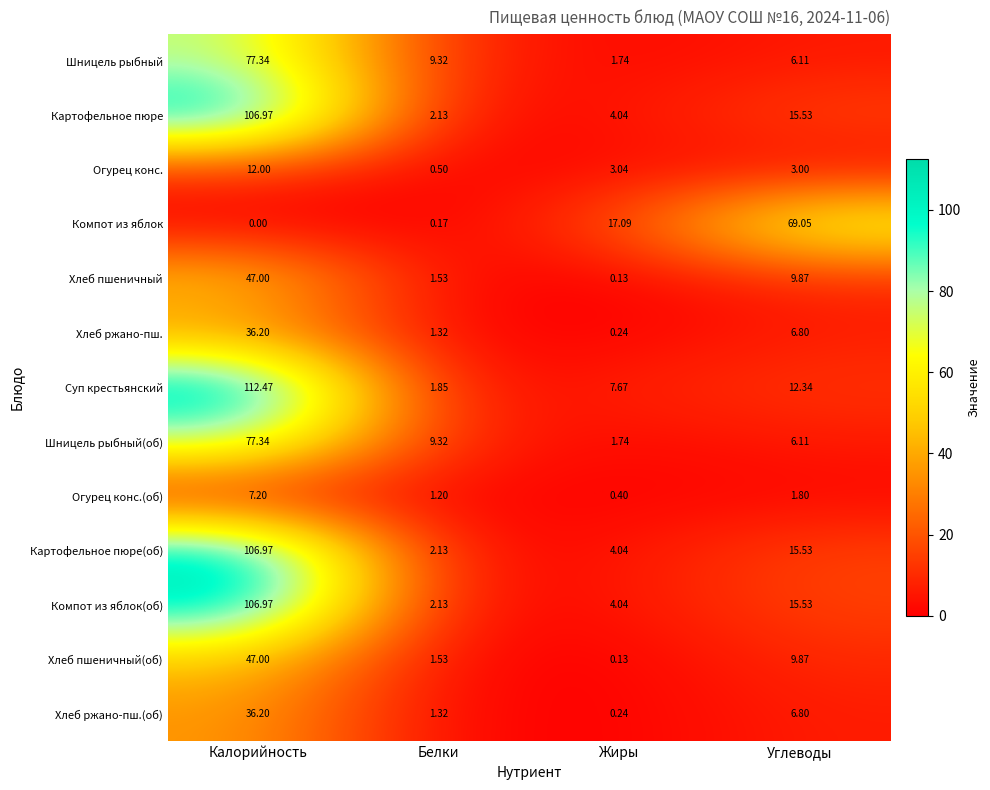

List the labels in order of Шницель рыбный value, largest first.

Калорийность, Белки, Углеводы, Жиры